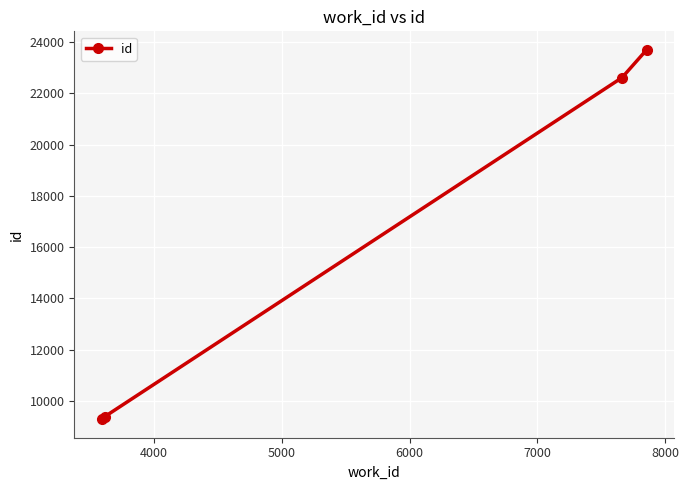

What is the difference between the maximum and second lowest values?

14315